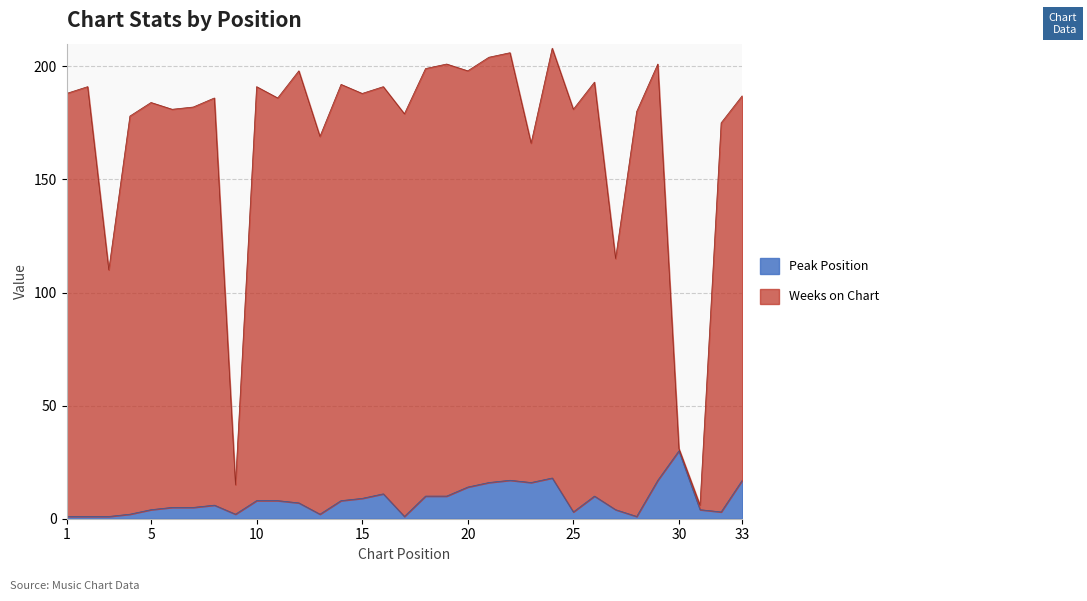

At which label does Weeks on Chart first exceed 186?

1